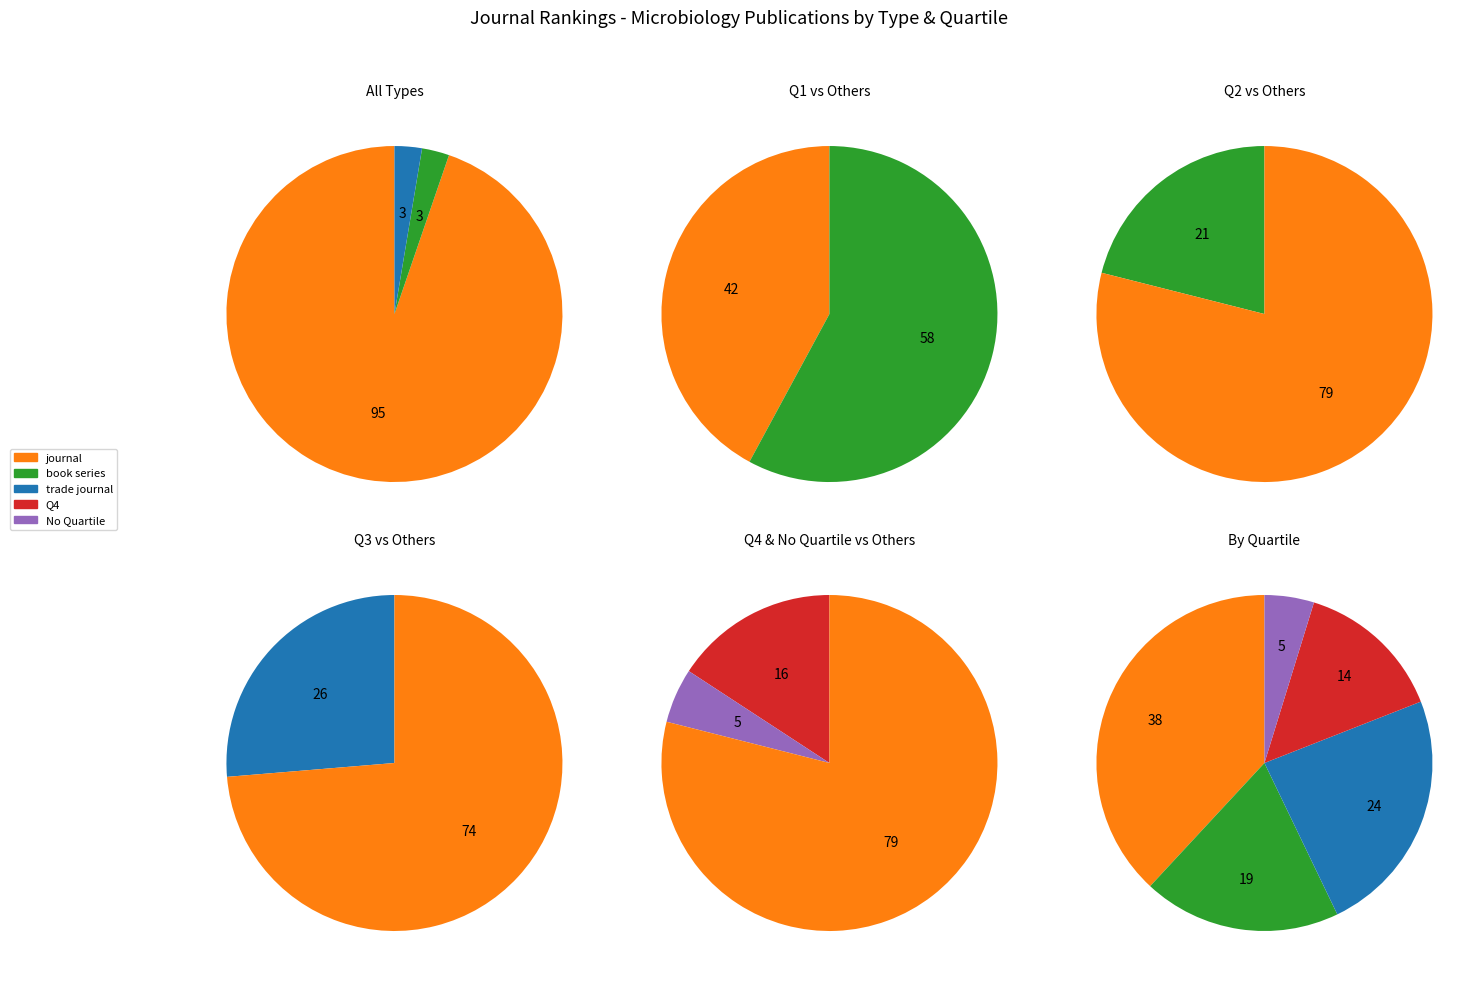

The journal slice represents 99% of the pie. True or false?

False